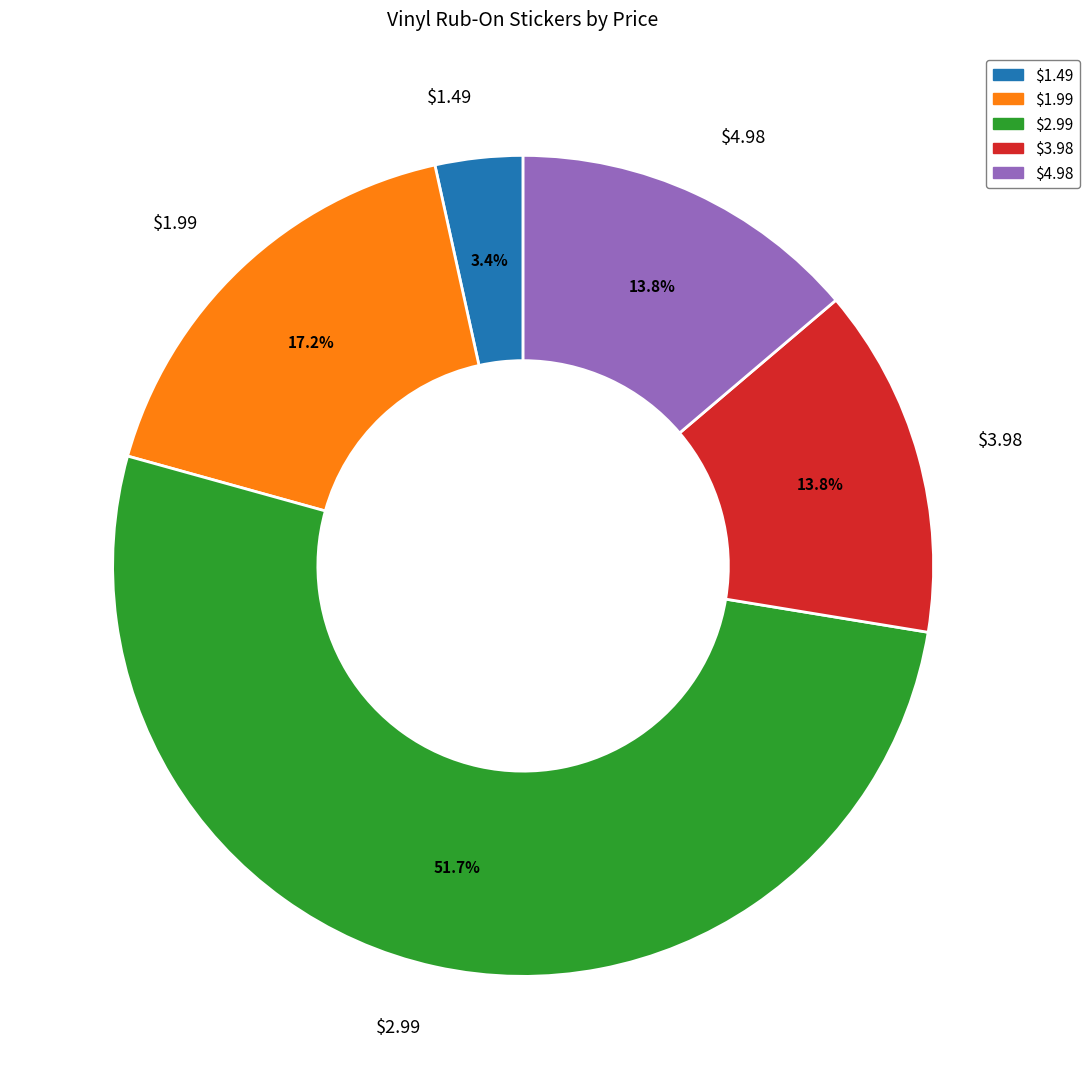

What portion of the pie excludes $3.98?

86.2%